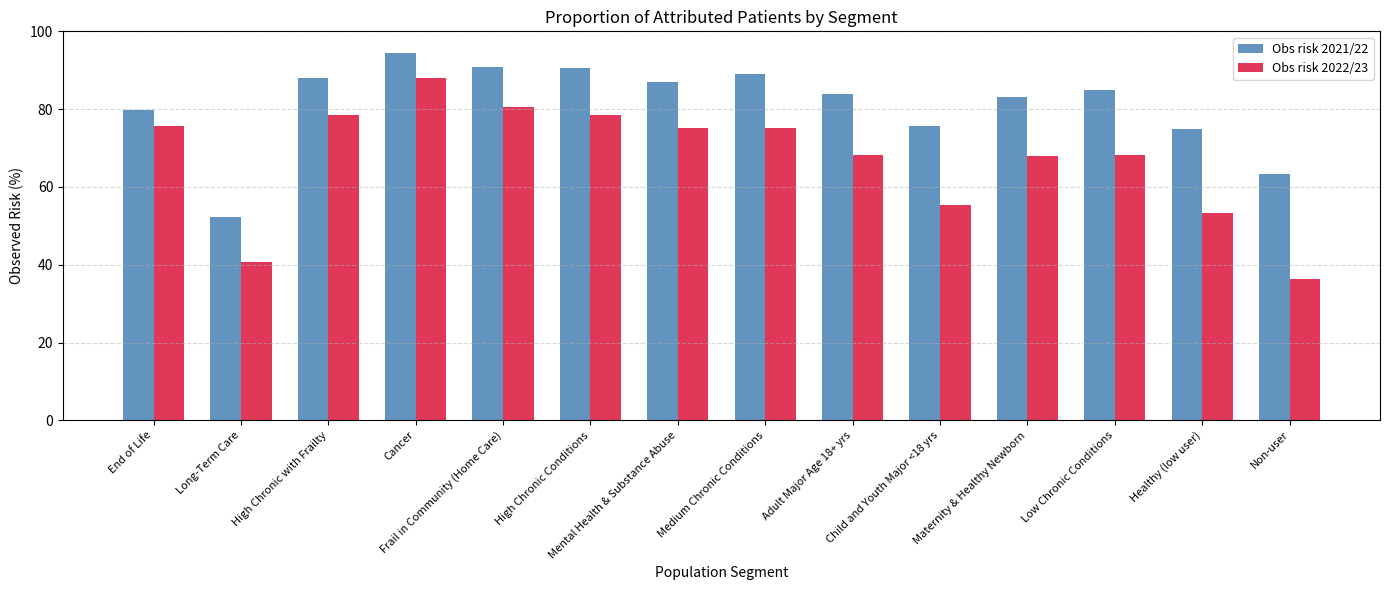

At which category is the sum across all series the highest?

Cancer